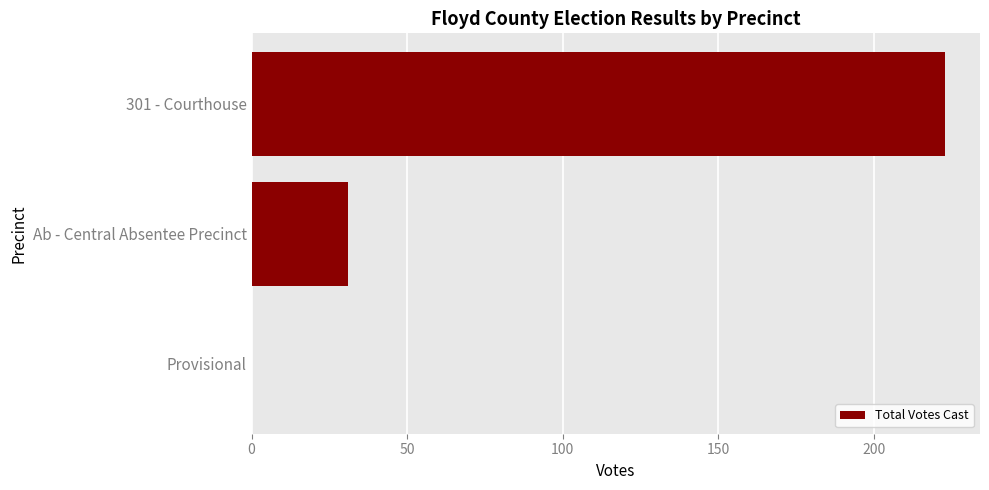

Reading bottom to top, transcribe all the data shown in this chart.

Provisional=0	Ab - Central Absentee Precinct=31	301 - Courthouse=223